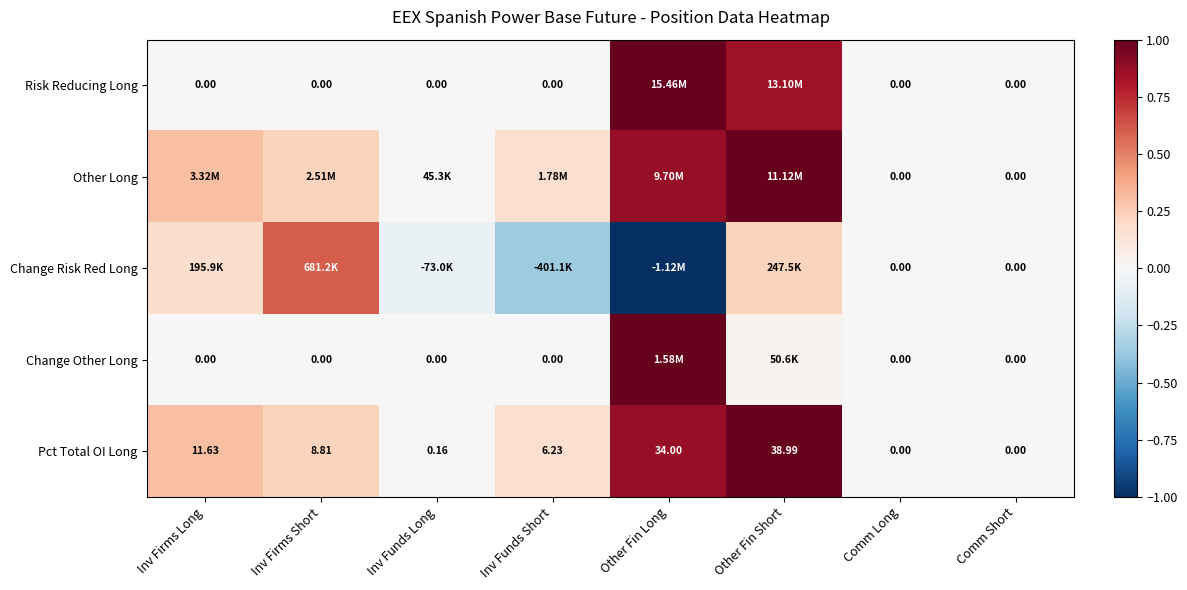

At which category does the chart reach its minimum across all series?

Other Fin Long